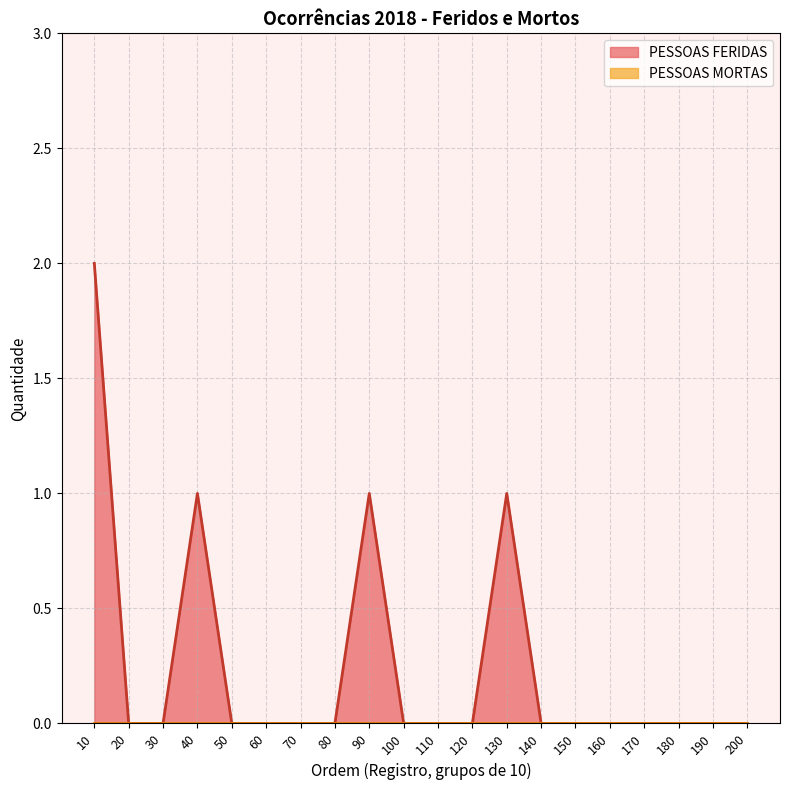

List the series in order of their peak value, lowest first.

PESSOAS MORTAS, PESSOAS FERIDAS